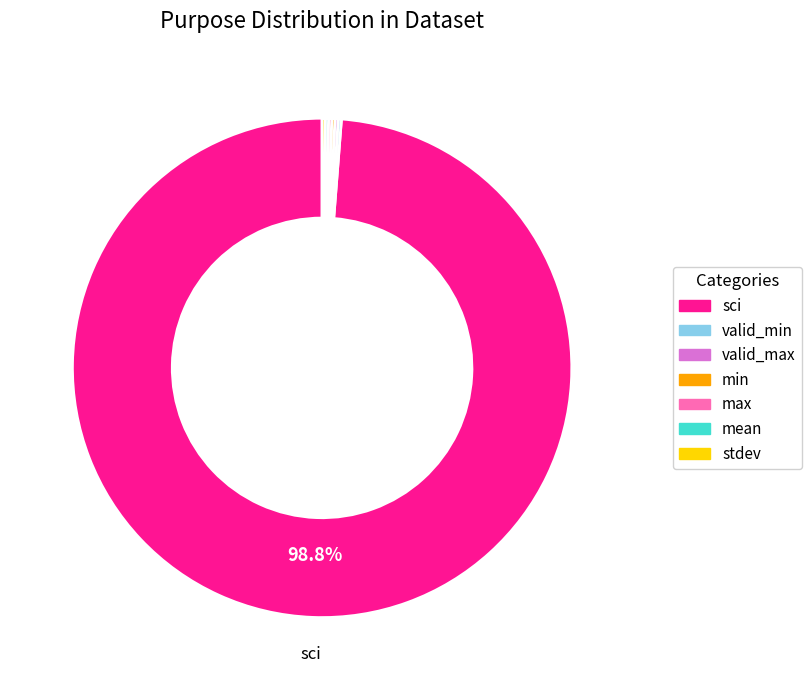

What percentage is NOT represented by sci?

1.2%